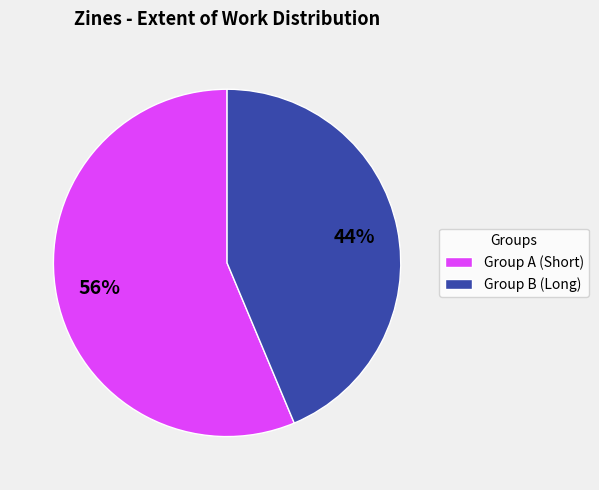

Rank the categories by value from lowest to highest.

Group B (Long), Group A (Short)